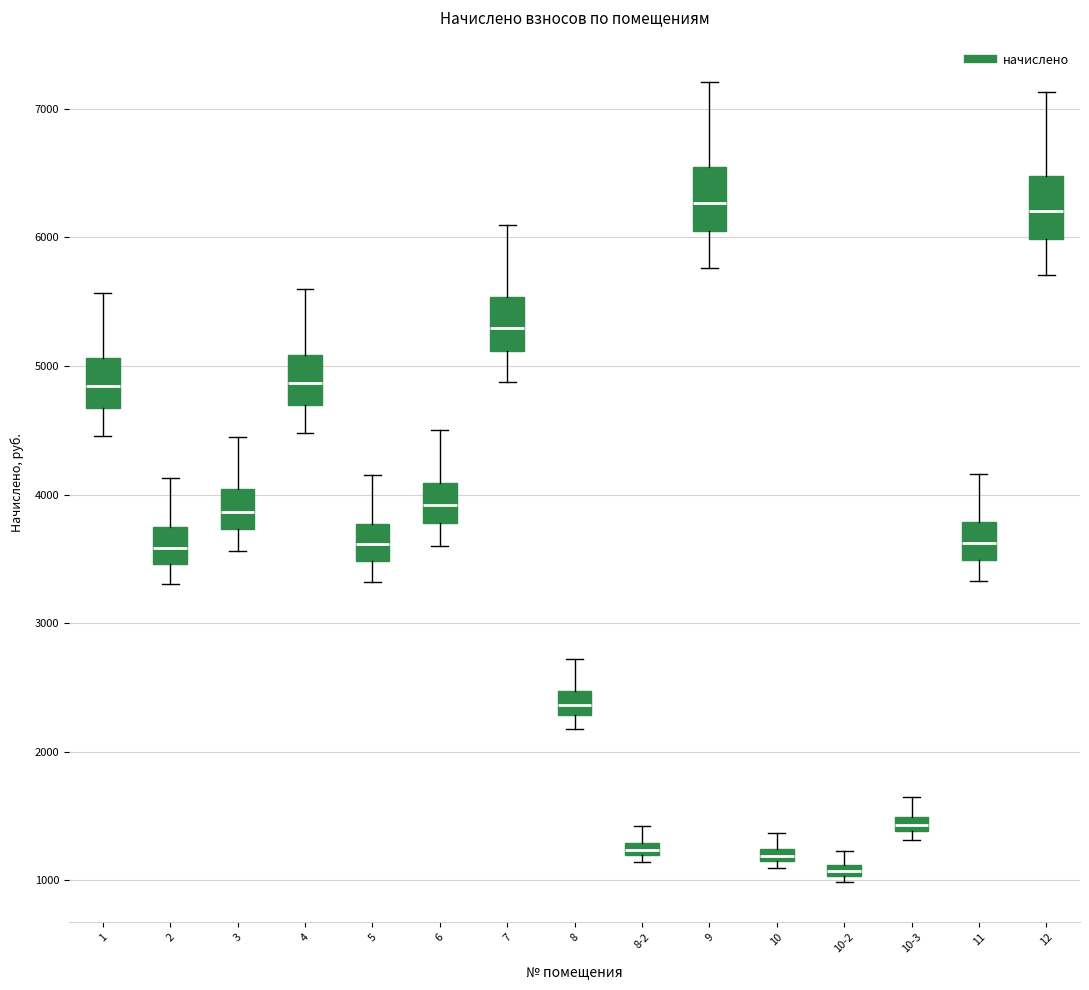

Where is the upper edge of the box for 3 on the y-axis? The values are not printed on the chart, so give them approximately, as read against the axis.

4000